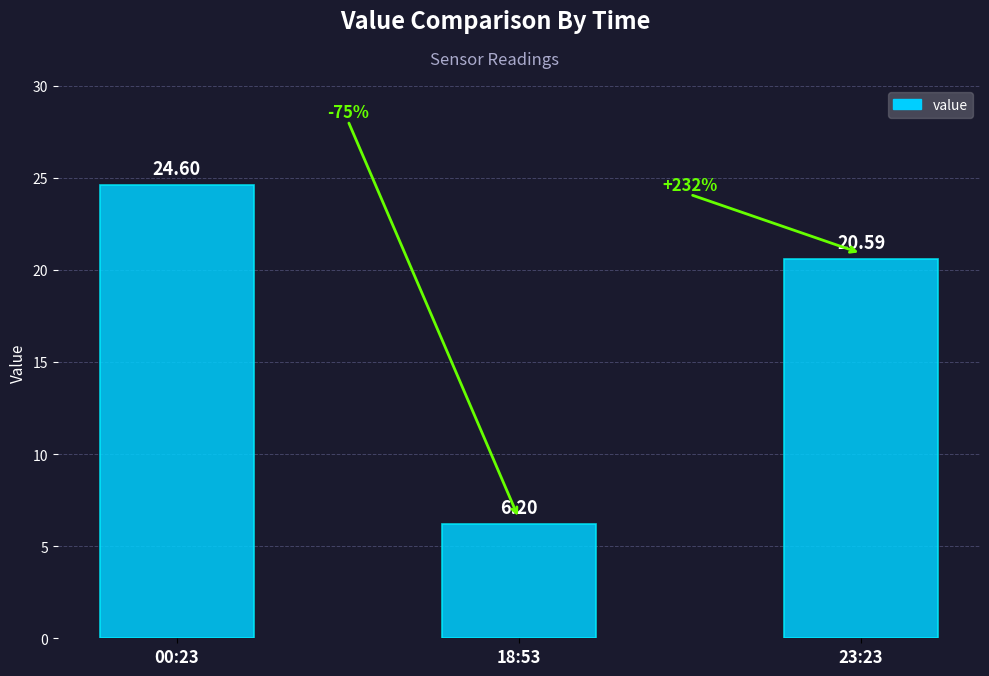

What is the label of the 1st bar from the left?

00:23